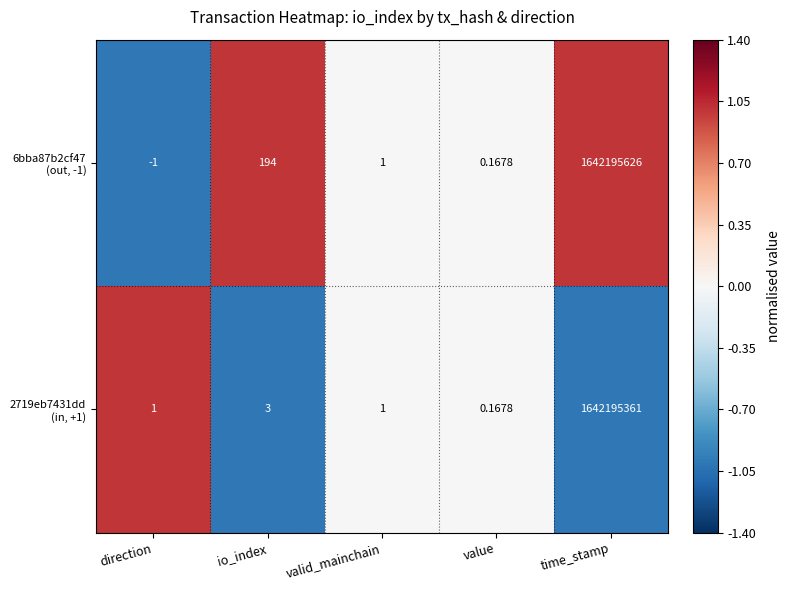

Which category has the highest value across all series?

time_stamp